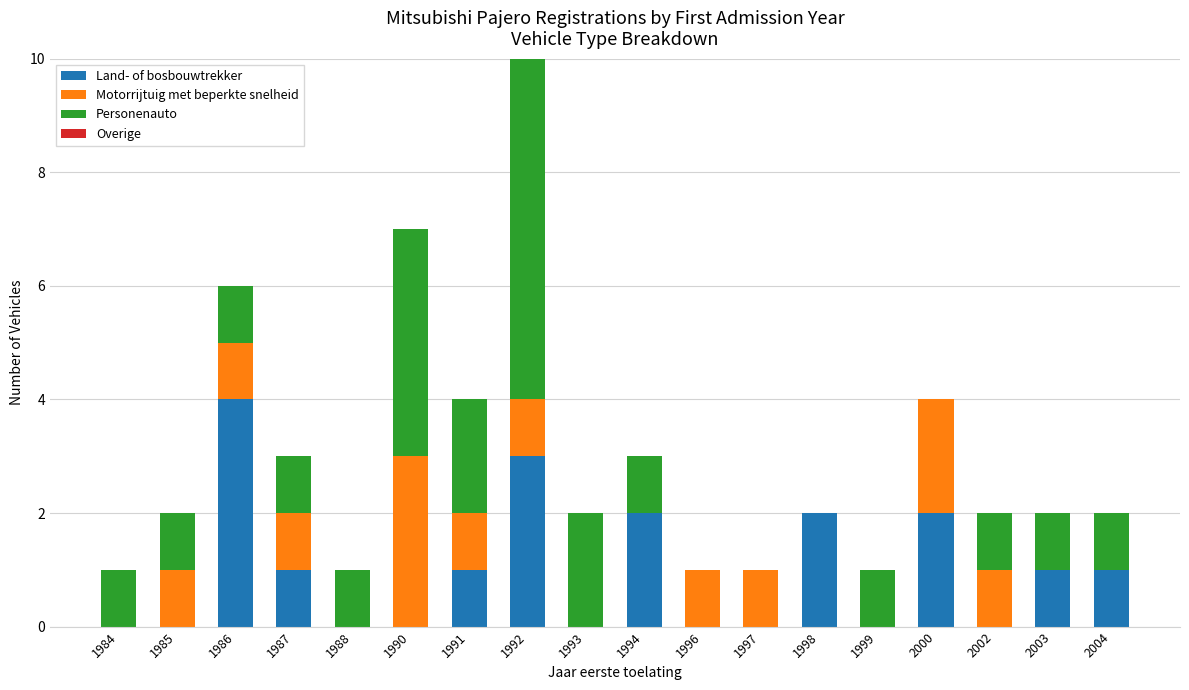

Which category has the highest value in the Land- of bosbouwtrekker series?

1986